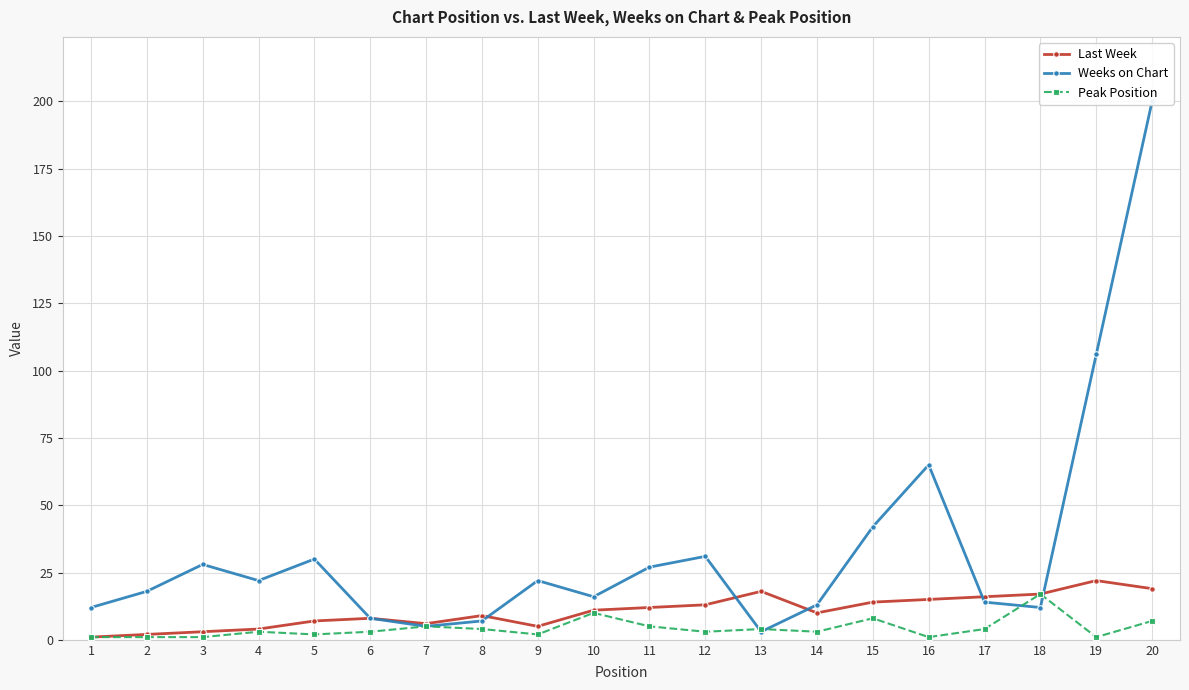

What is the difference between the maximum and minimum values in the Peak Position series?

16